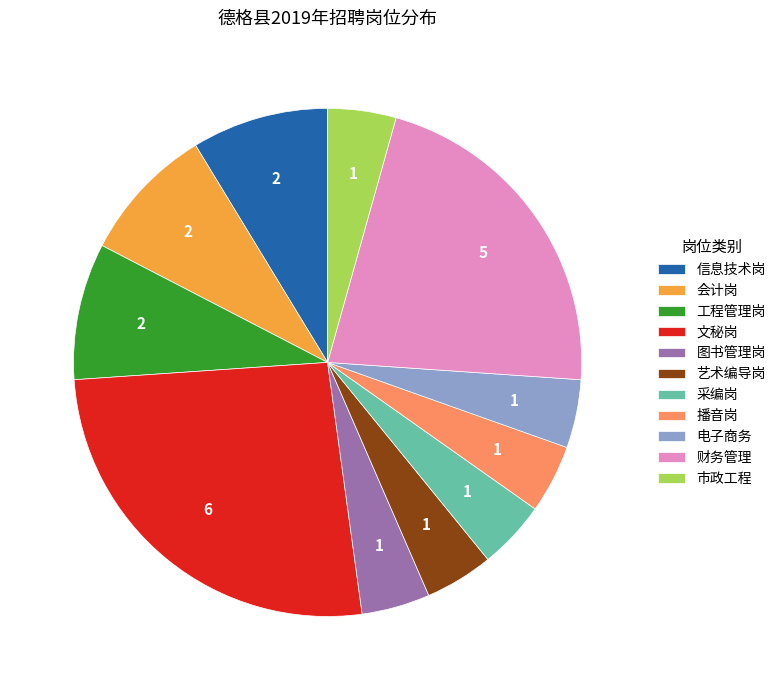

Approximately how many times larger is the value at 文秘岗 compared to 市政工程?

6.0